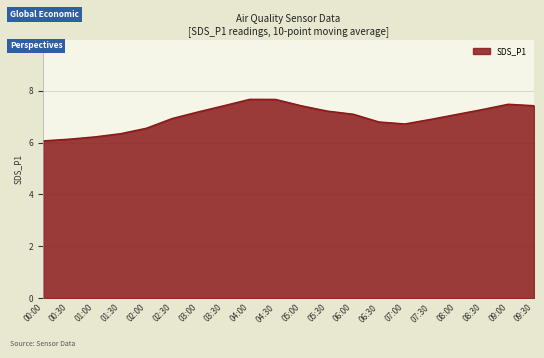

What is the minimum value shown in the chart?

6.1